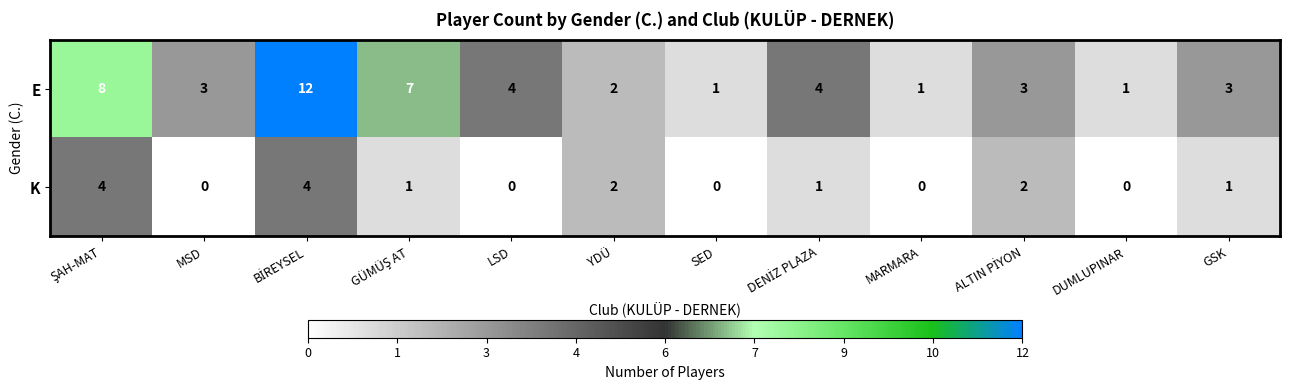

At how many categories does at least one series exceed 0?

12